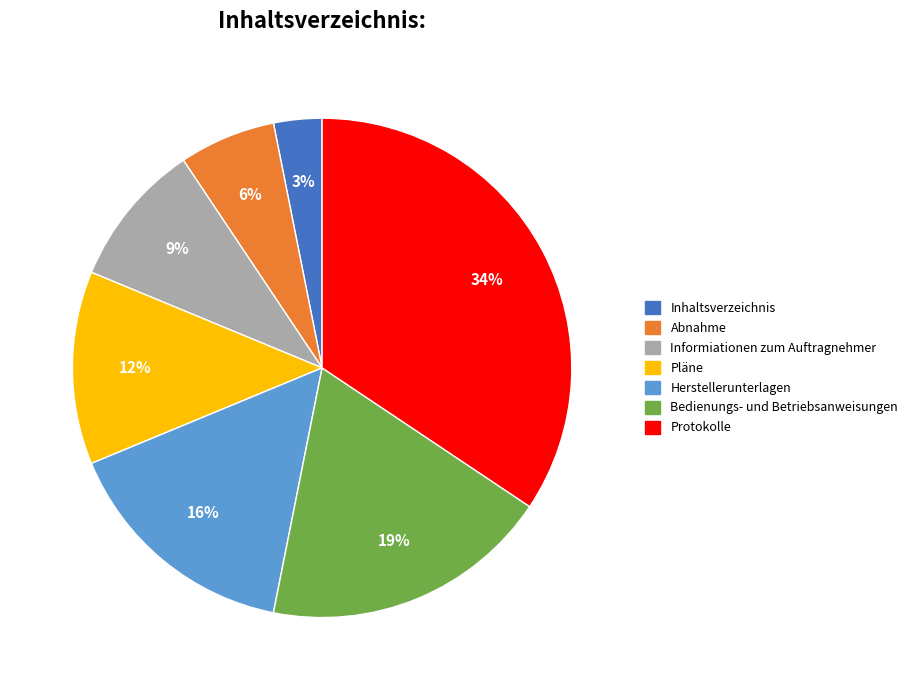

To the nearest percent, what percentage of the pie is Abnahme?

6%